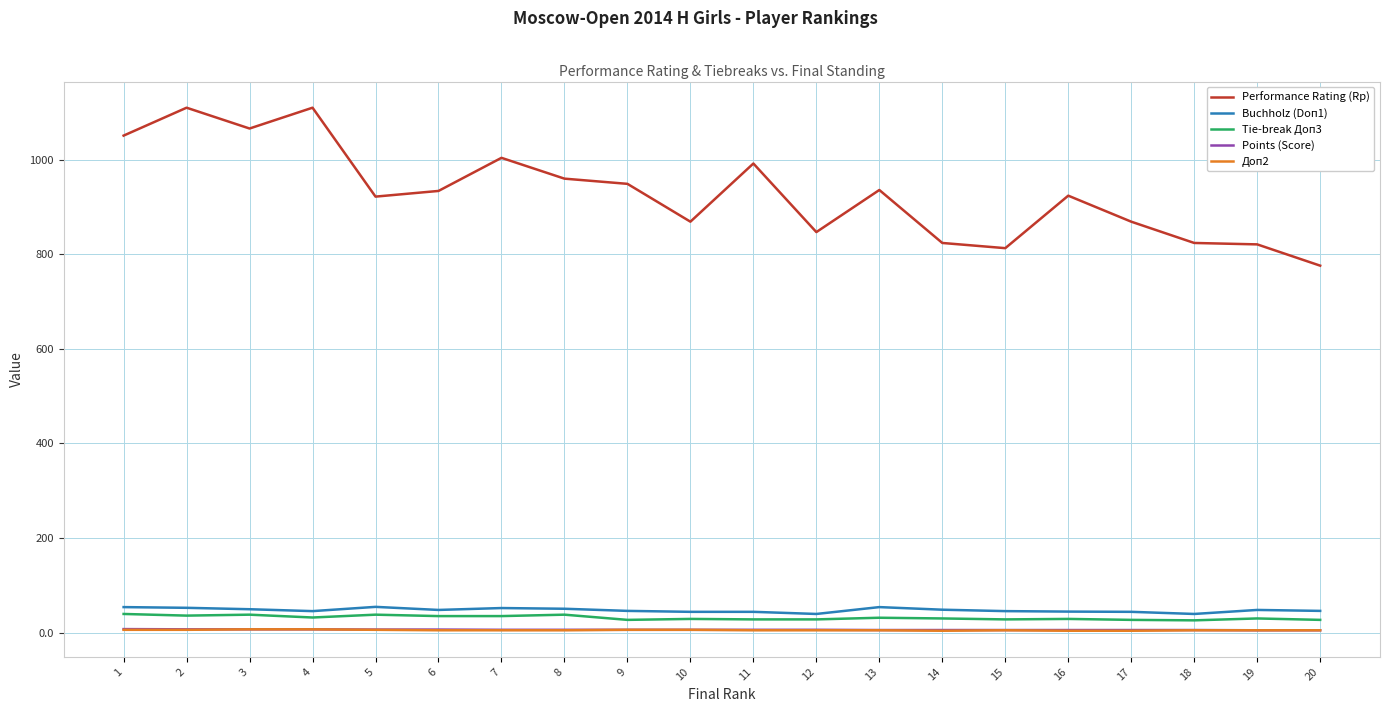

The value of Performance Rating (Rp) at 5 is 193.3. True or false?

False